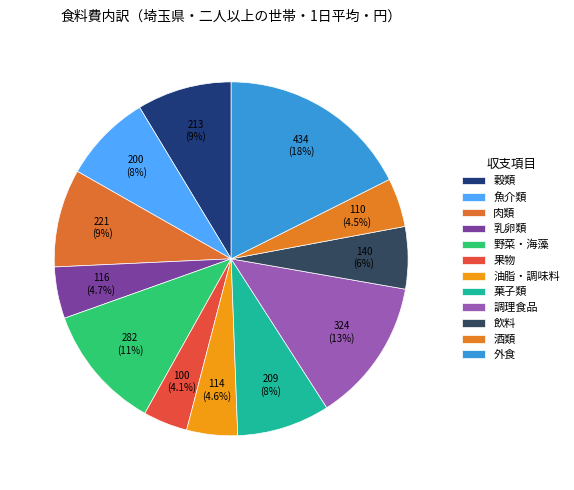

Which slice is the largest?

外食